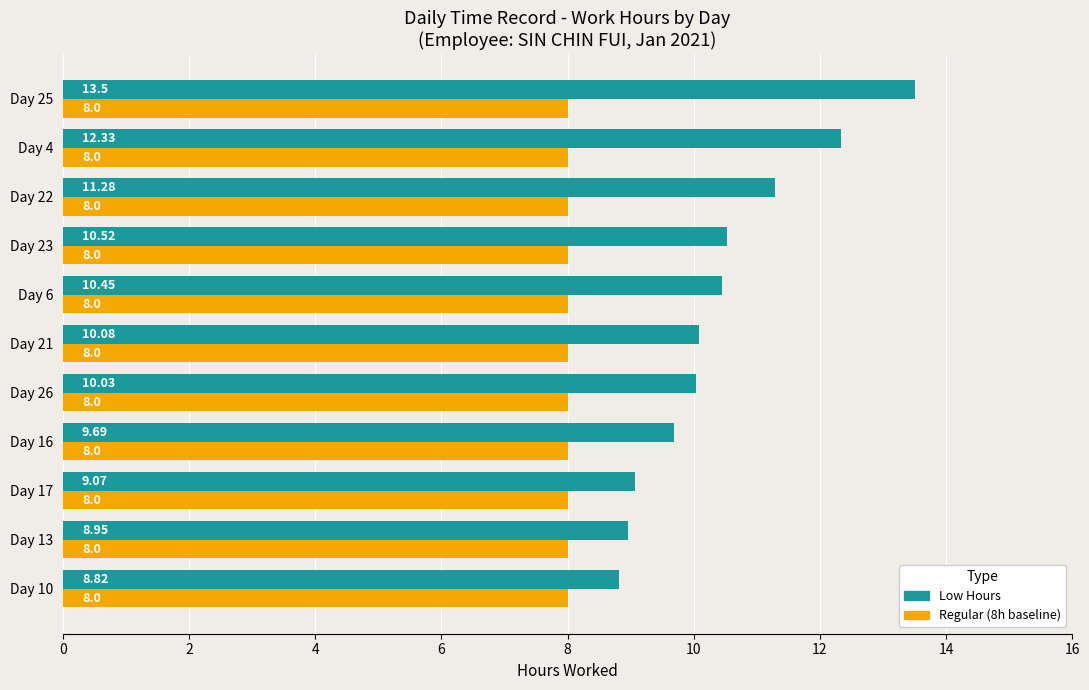

At how many categories does at least one series exceed 11?

3